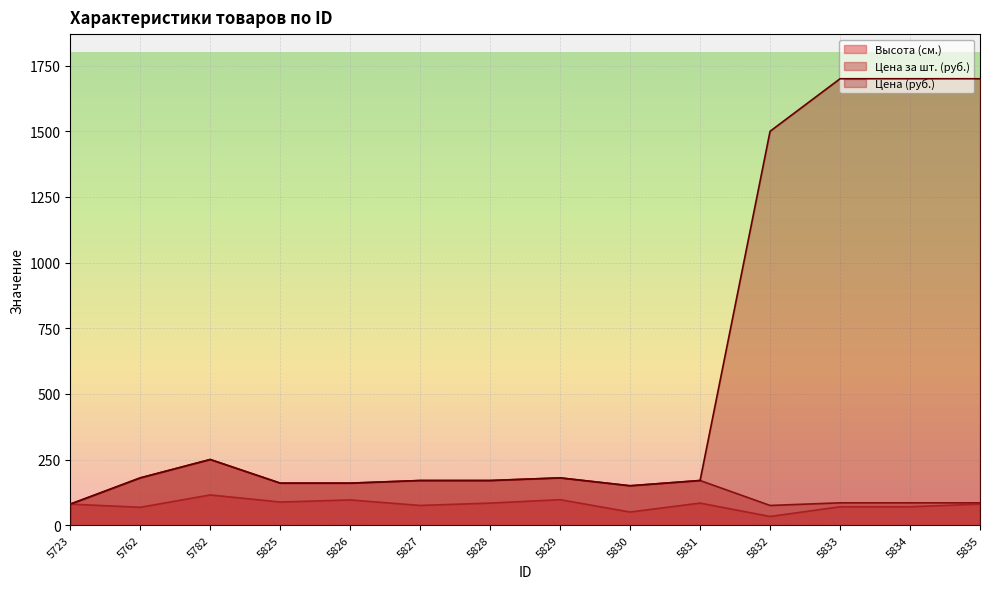

What is the difference between the highest and lowest values at 5825?

72